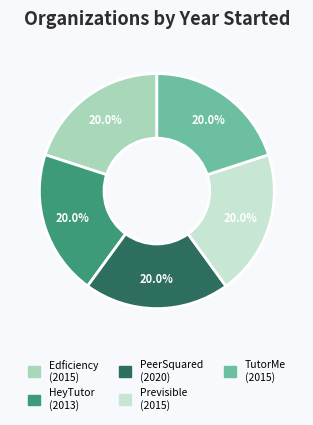

Is there any slice that represents more than half of the pie?

No